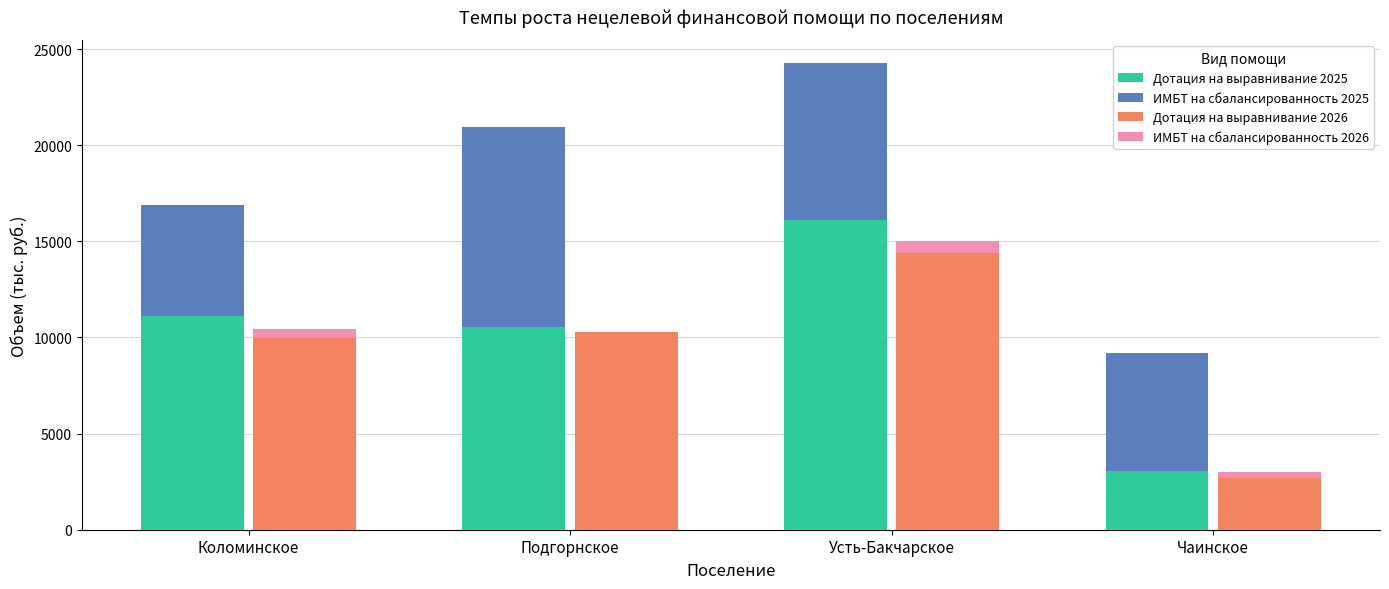

Rank the series at Коломинское from lowest to highest value.

ИМБТ на сбалансированность 2026, ИМБТ на сбалансированность 2025, Дотация на выравнивание 2026, Дотация на выравнивание 2025